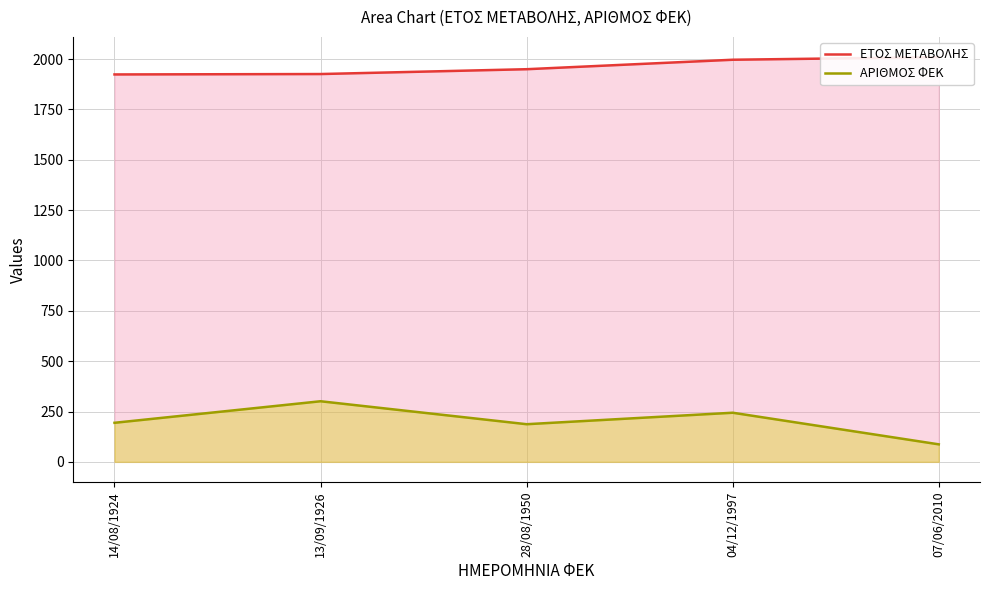

Reading left to right, list all the values displayed in this chart.

ΕΤΟΣ ΜΕΤΑΒΟΛΗΣ: 1924	1926	1950	1997	2010
ΑΡΙΘΜΟΣ ΦΕΚ: 194	301	187	244	87